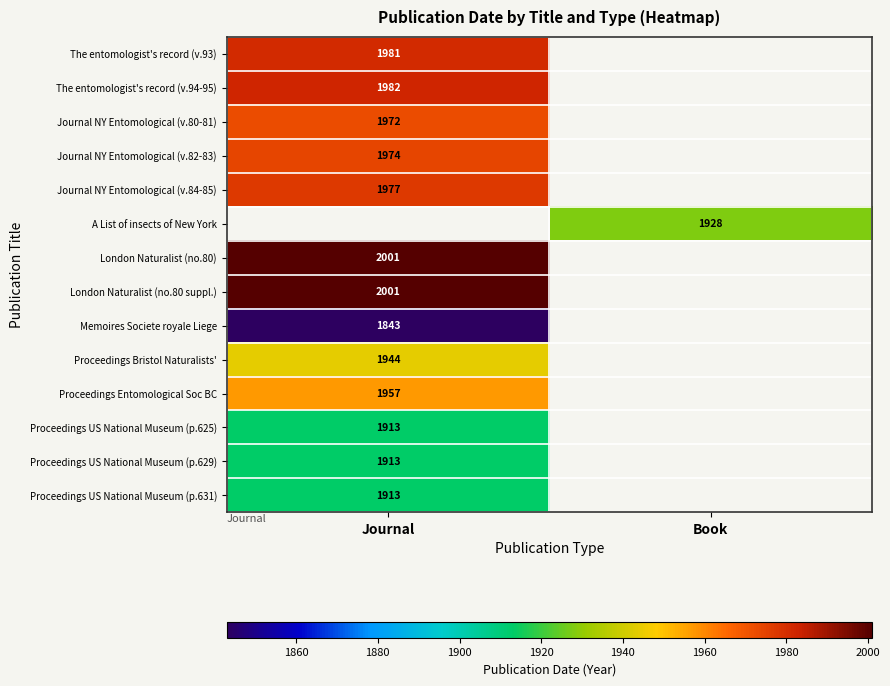

True or false: The entomologist's record (v.94-95) has a value of 851 at Journal.

False